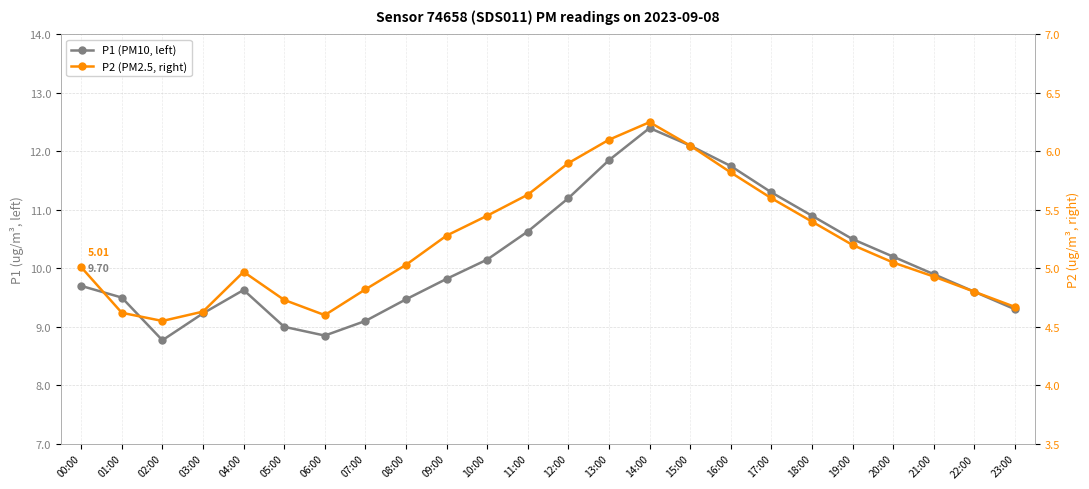

What is the label of the 23rd point from the left?

22:00